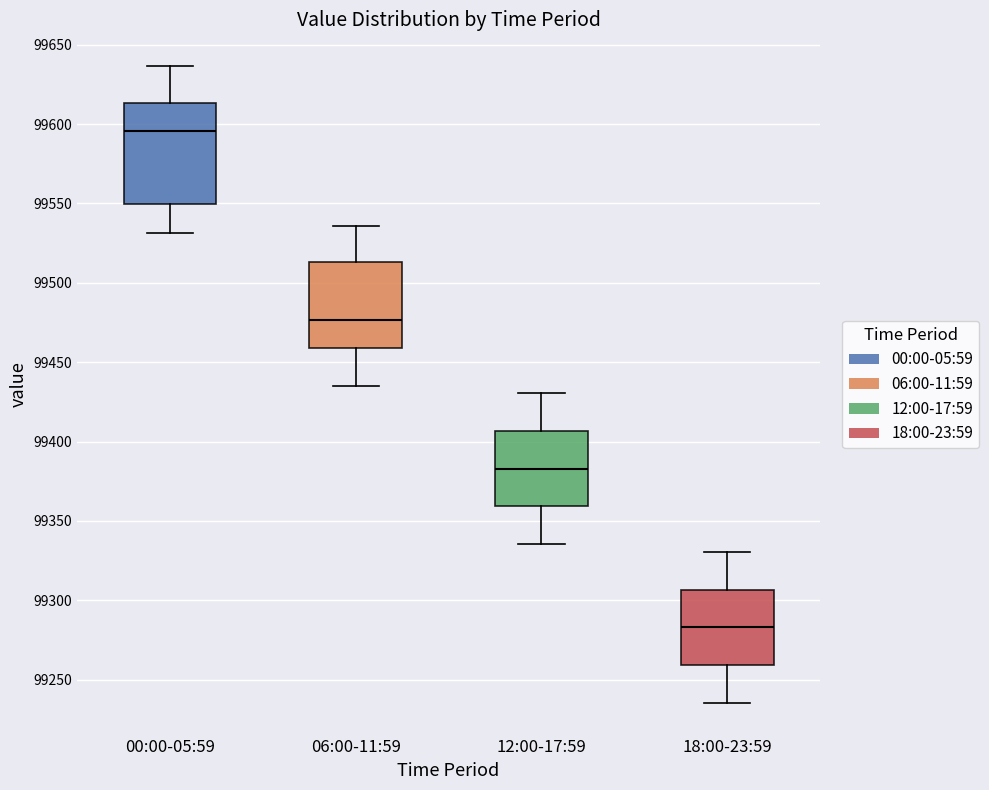

Reading left to right, transcribe this box plot: for each box, give where its median line is, the range the box spans, and where its two whiskers end, as read against the y-axis. The values are not printed on the chart, so give them approximately, as read against the axis.

00:00-05:59: median 99595, box 99550 to 99615, whiskers 99530 to 99635
06:00-11:59: median 99475, box 99460 to 99515, whiskers 99435 to 99535
12:00-17:59: median 99385, box 99360 to 99405, whiskers 99335 to 99430
18:00-23:59: median 99285, box 99260 to 99305, whiskers 99235 to 99330